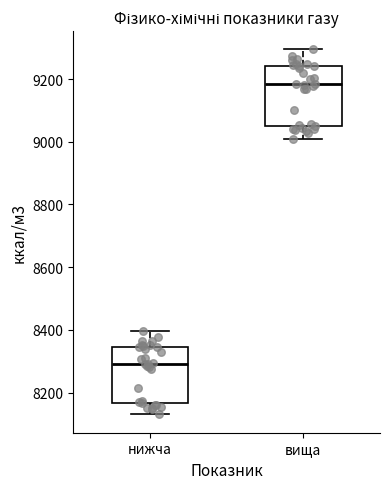

Which box's median line is the lowest?

нижча